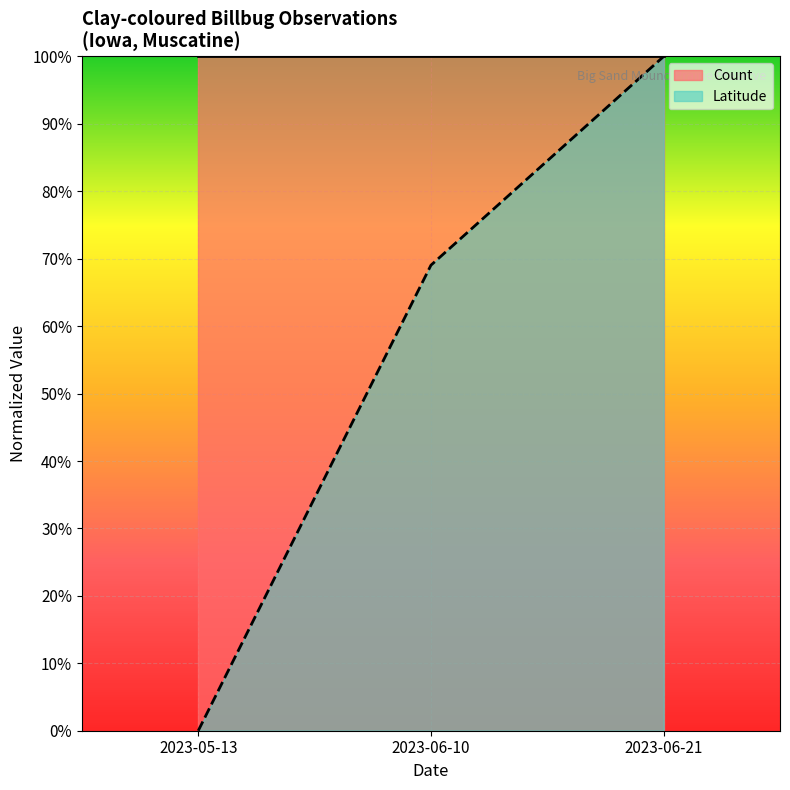

Is it true that the value at 2023-05-13 is 0.0?

True